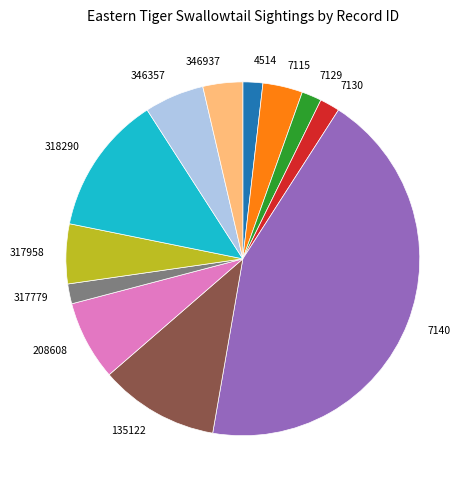

Do 7130 and 317779 together represent more than half of the pie?

No